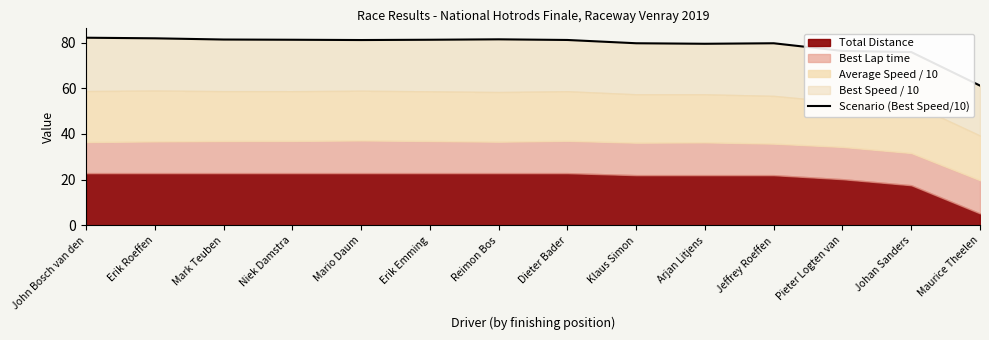

Reading right to left, extract all data points from this chart.

61.2	75.8	76.3	79.7	79.5	79.7	81.1	81.4	81.2	81.1	81.2	81.3	81.8	82.1